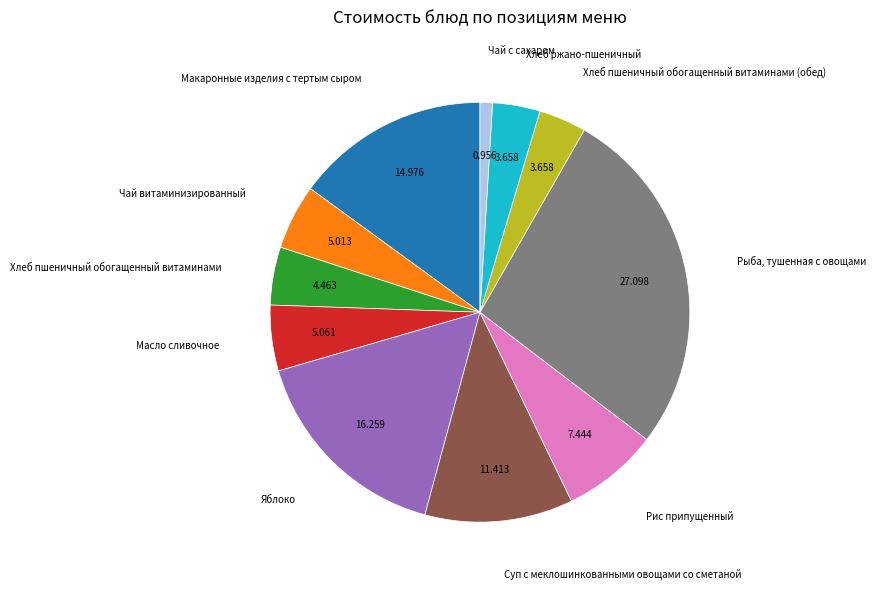

Is there a majority slice in this chart?

No